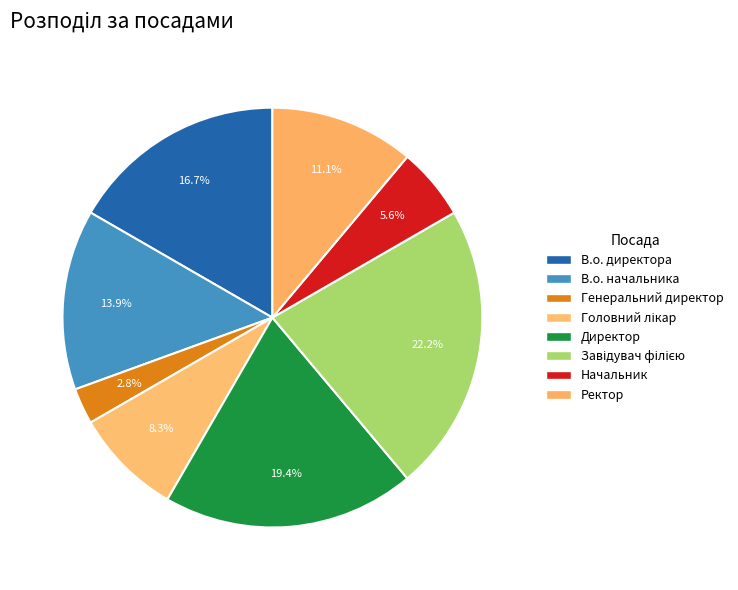

Is there any slice that represents more than half of the pie?

No